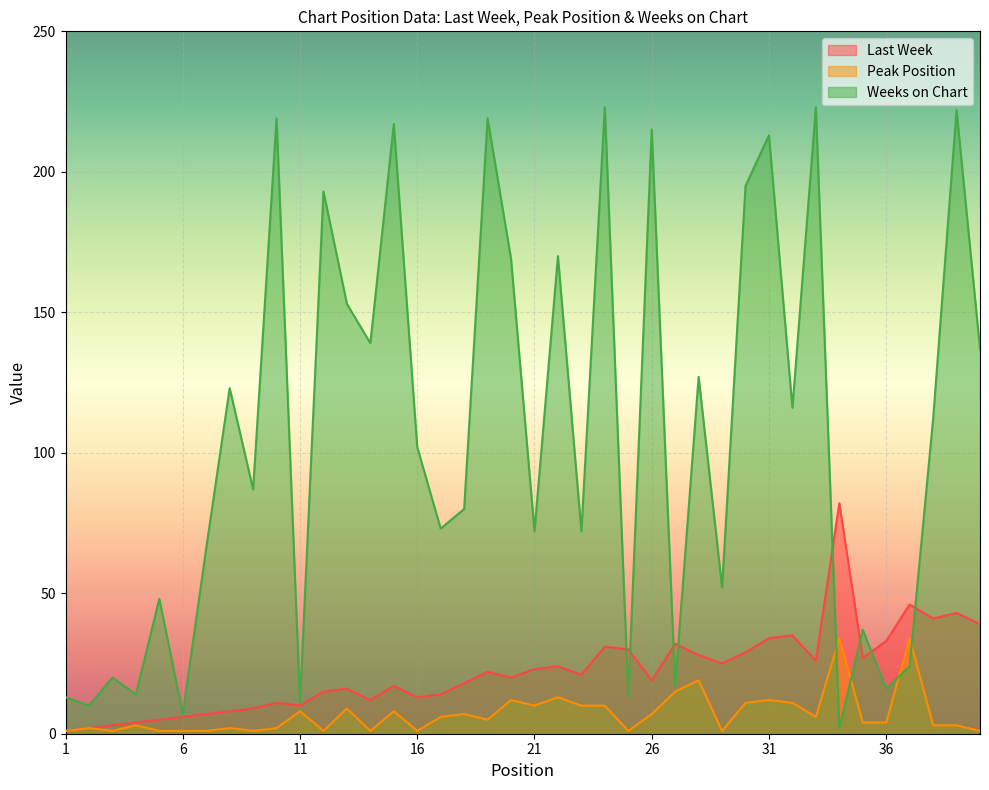

Count the number of categories in the chart.

40